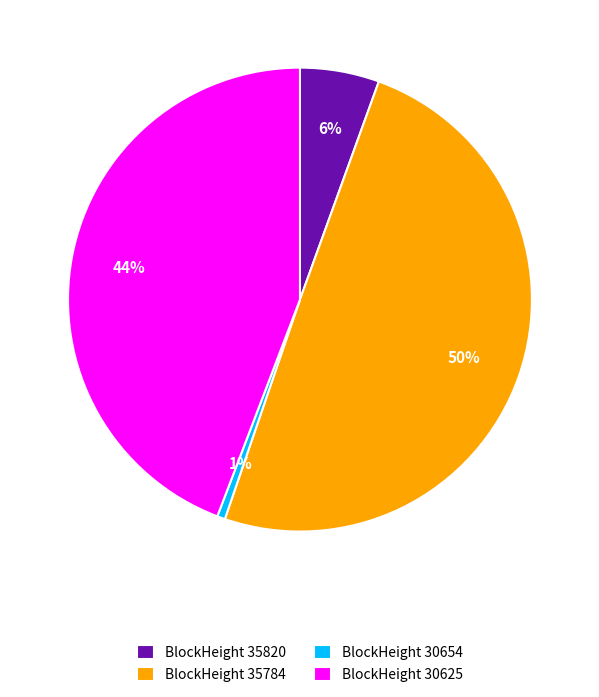

Between BlockHeight 35820 and BlockHeight 35784, which is larger?

BlockHeight 35784